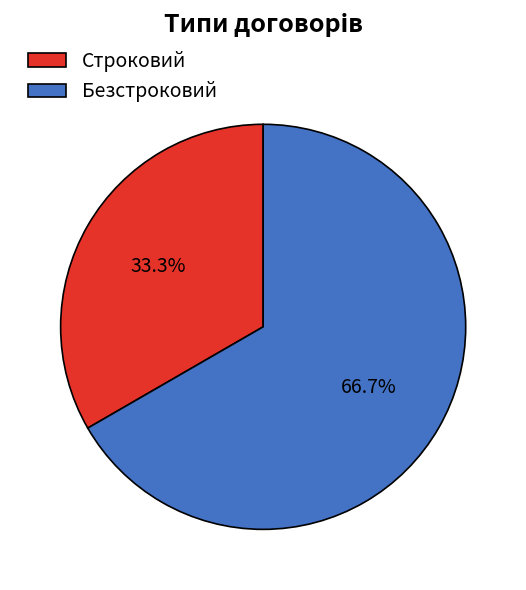

How much of the chart is everything except Строковий?

66.7%